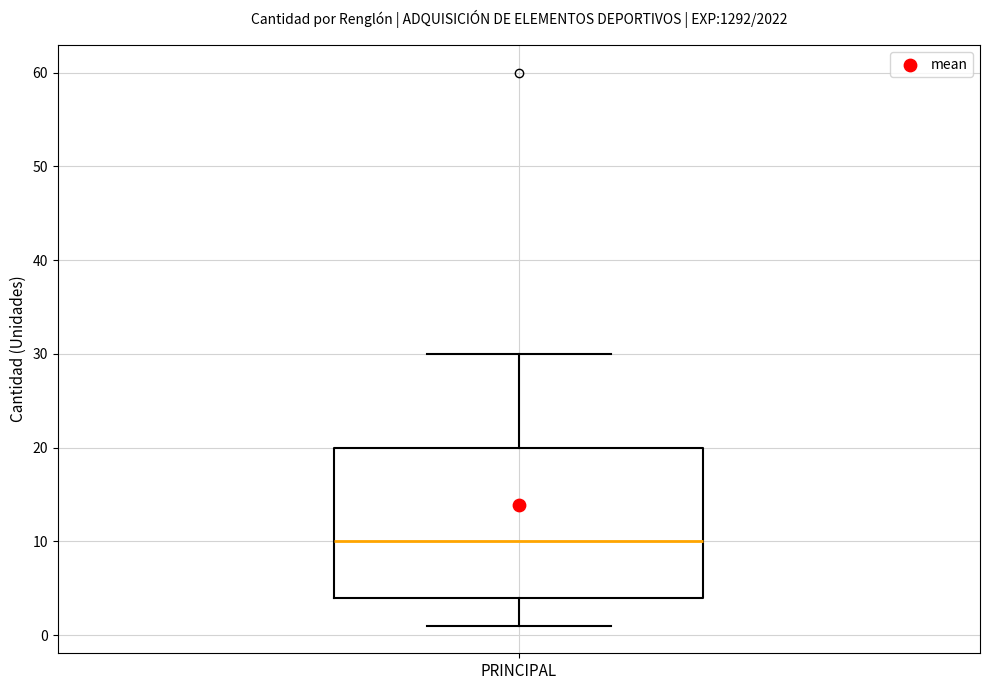

Read this box plot against the y-axis: the position of the median line, the range covered by the box, and the ends of both whiskers. The values are not printed on the chart, so give them approximately, as read against the axis.

median 10, box 4 to 20, whiskers 1 to 30